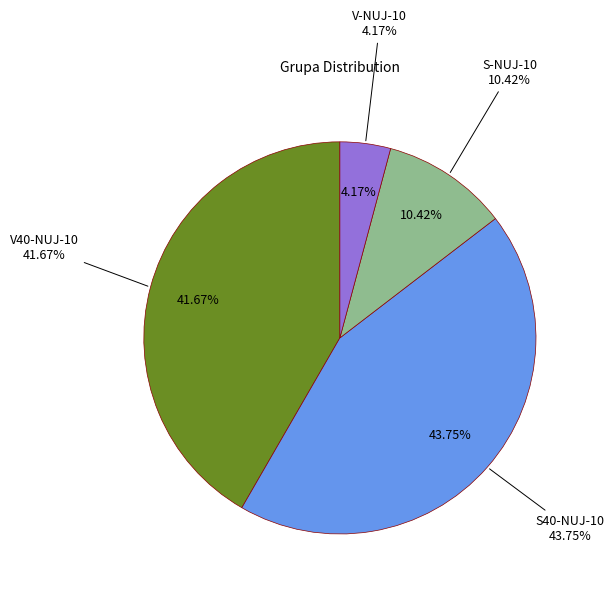

To the nearest percent, what is the difference between the S40-NUJ-10 and V-NUJ-10 slice percentages?

40%